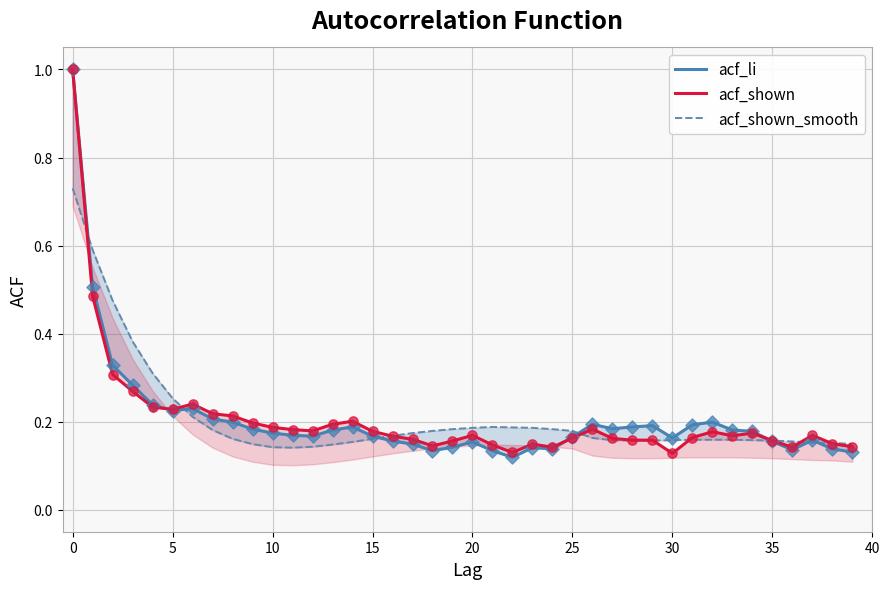

Which series has the largest total across all categories?

acf_shown_smooth